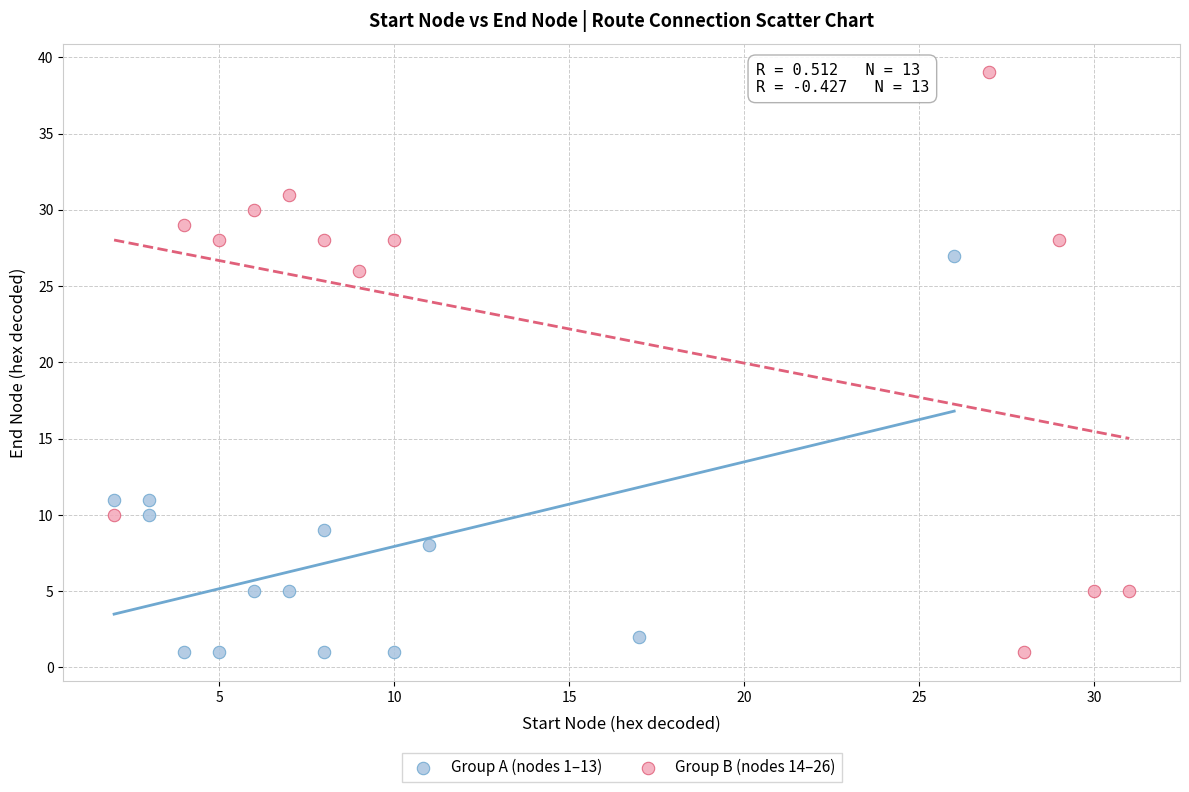

Which series has the largest Y range (max minus min)?

Group B (nodes 14–26)